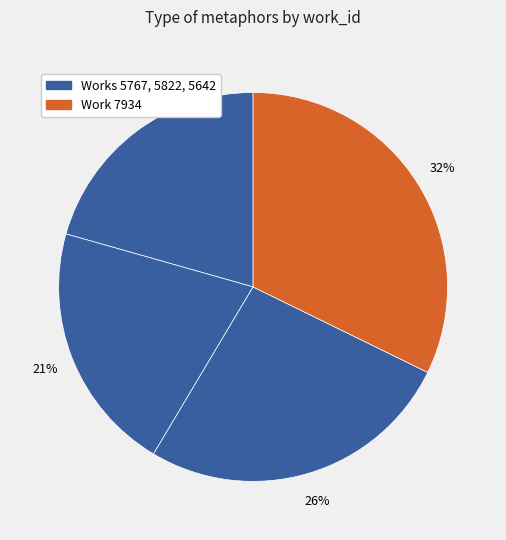

Is there any slice that represents more than half of the pie?

No